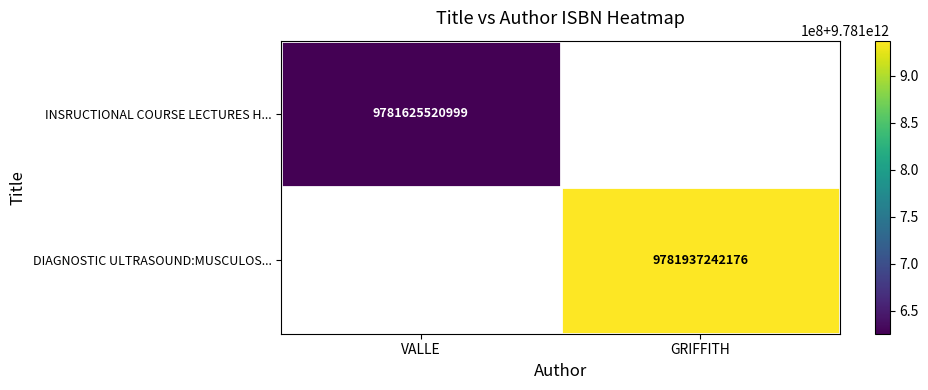

Is it true that INSRUCTIONAL COURSE LECTURES H... equals 9781625520999 at VALLE?

True